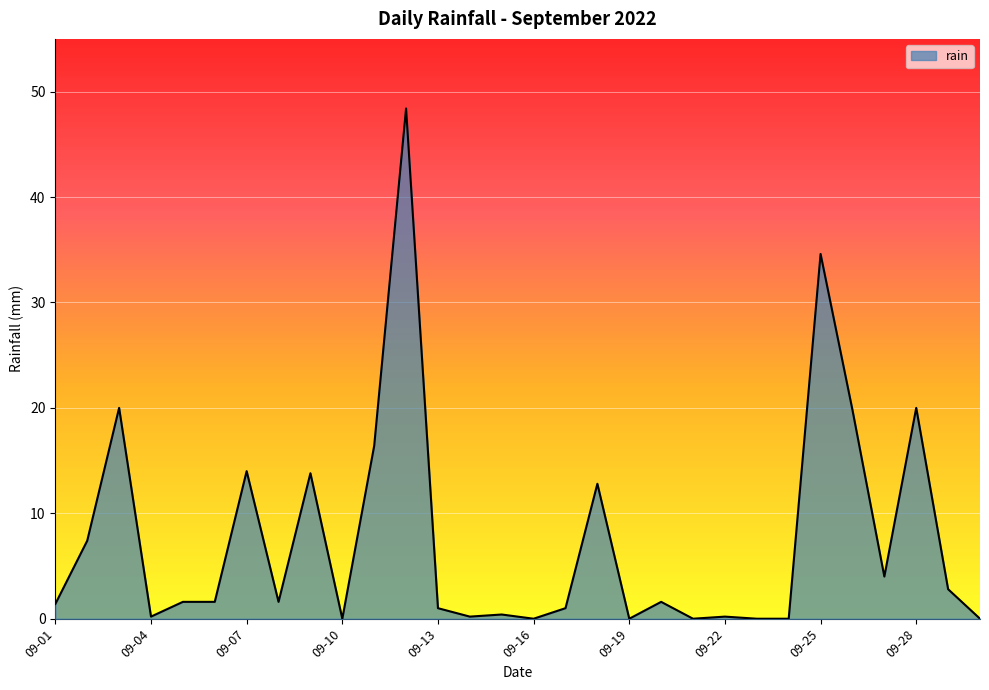

What is the maximum value shown in the chart?

48.4